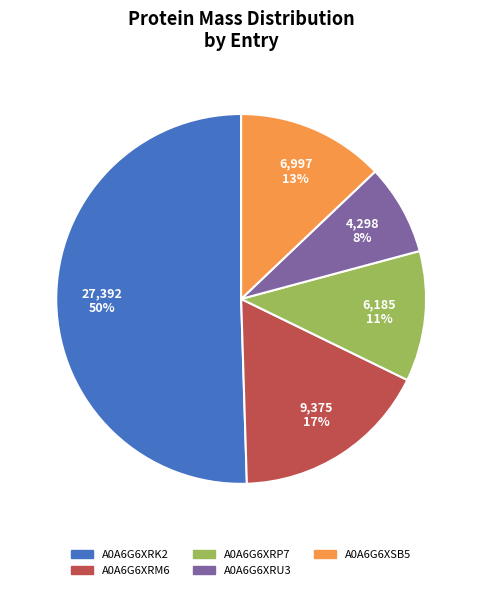

Do A0A6G6XRP7 and A0A6G6XRU3 together represent more than half of the pie?

No